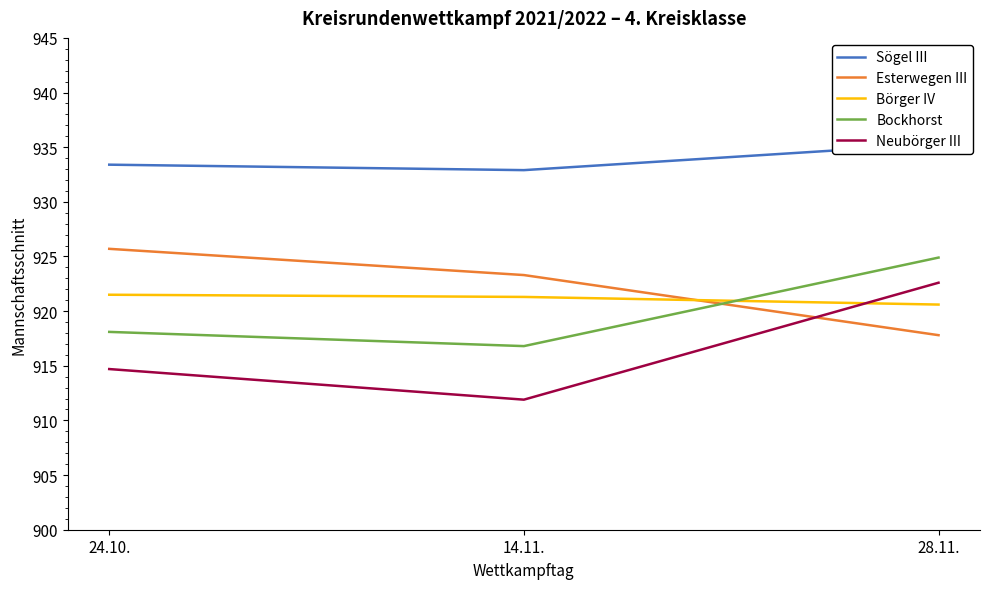

What is the total value across all series at 28.11.?

4621.2